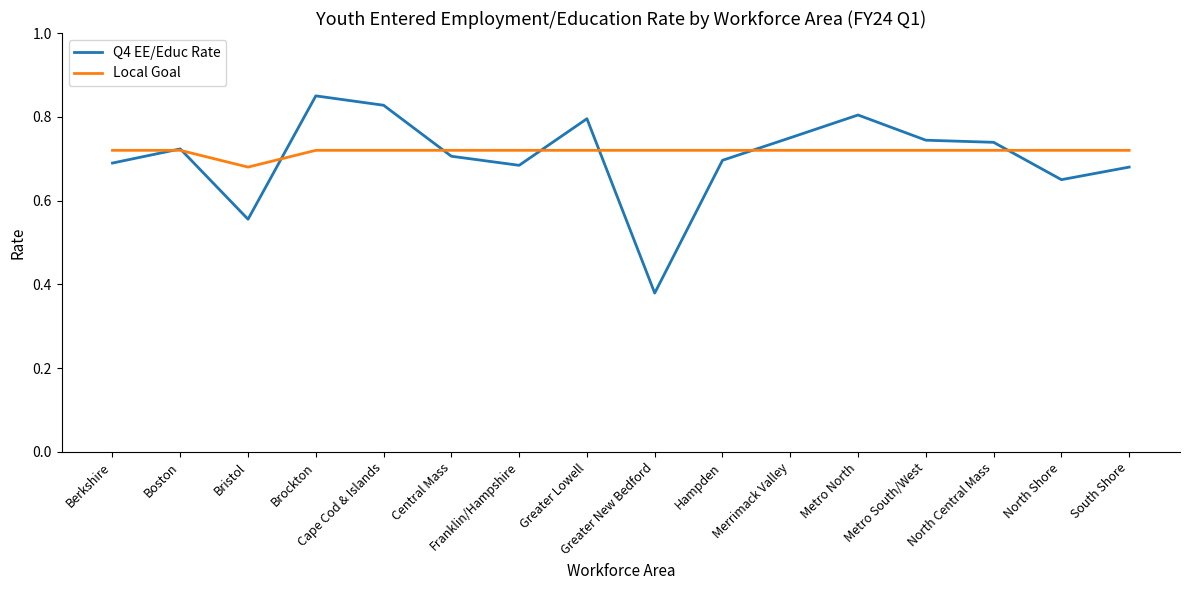

How many distinct data groups are displayed?

2